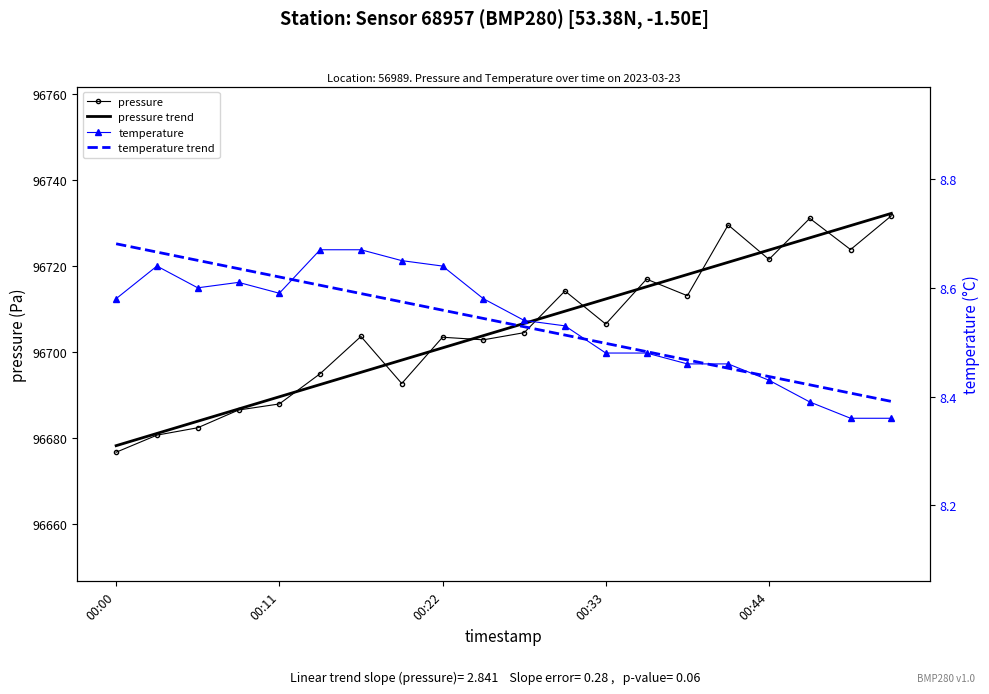

At which label does temperature reach its peak?

5